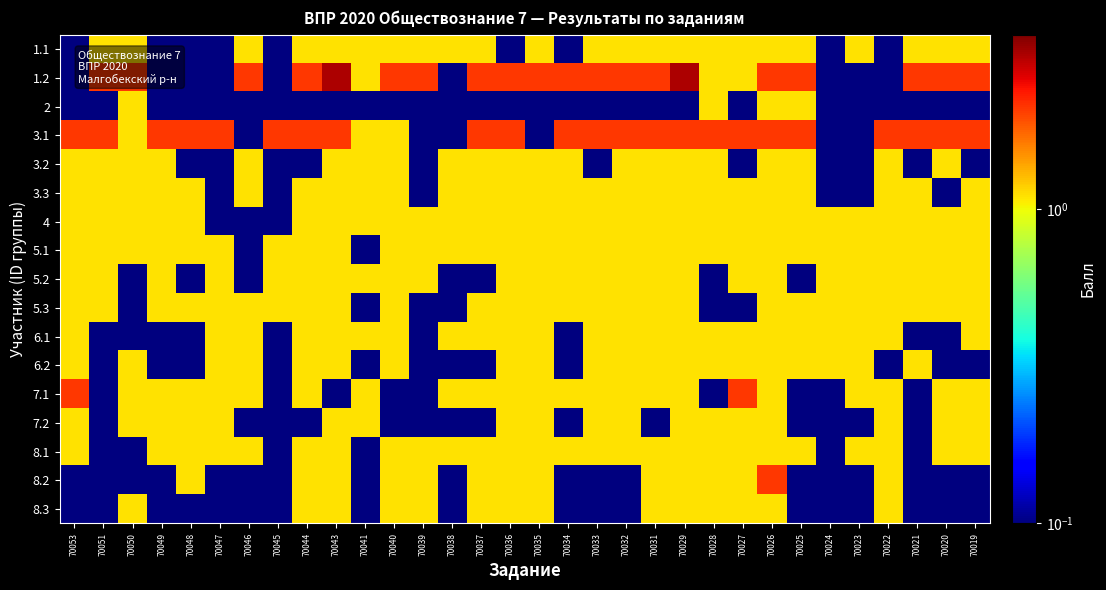

What is the smallest value displayed?

0.1